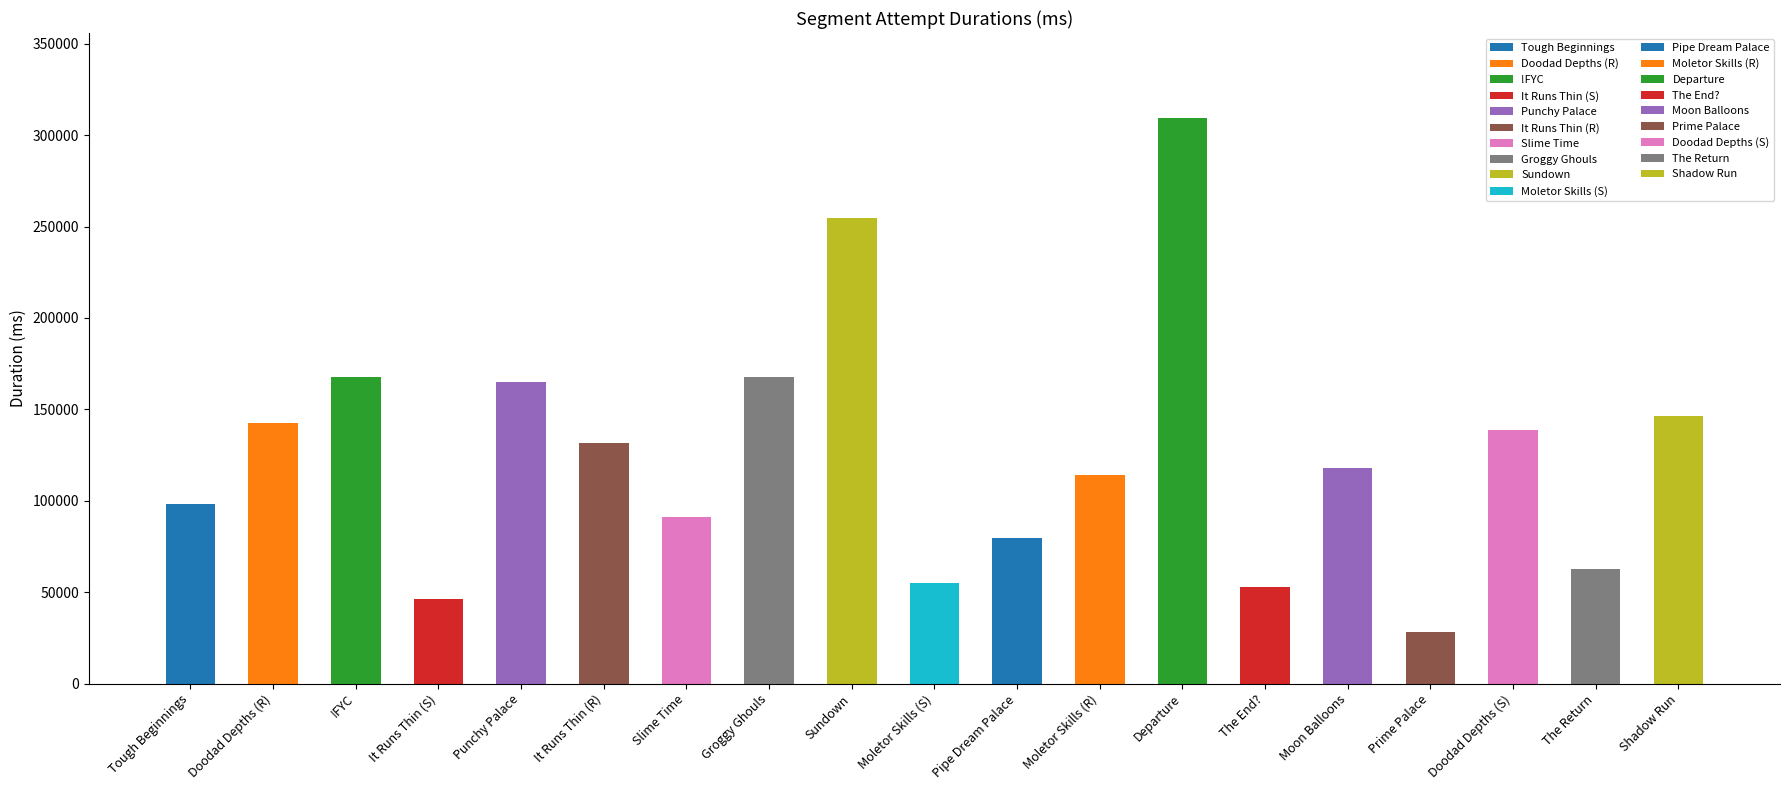

True or false: Attempt #34's Duration (ms) has a value of 37641 at Doodad Depths (S).

False